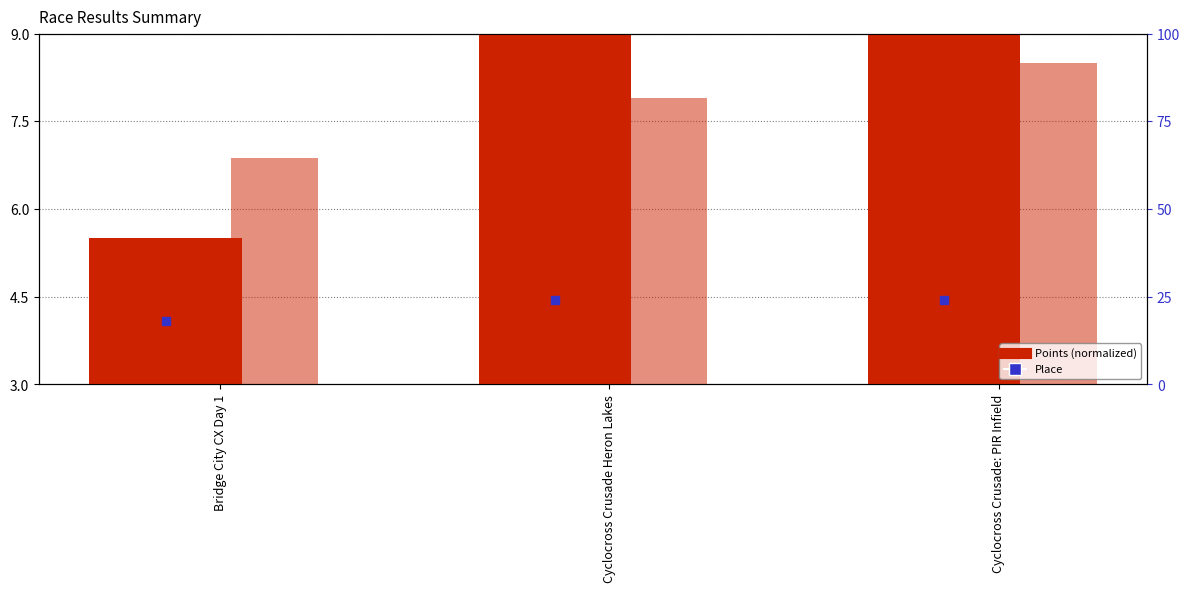

What is the difference between the maximum and minimum values in the Place series?

6.0